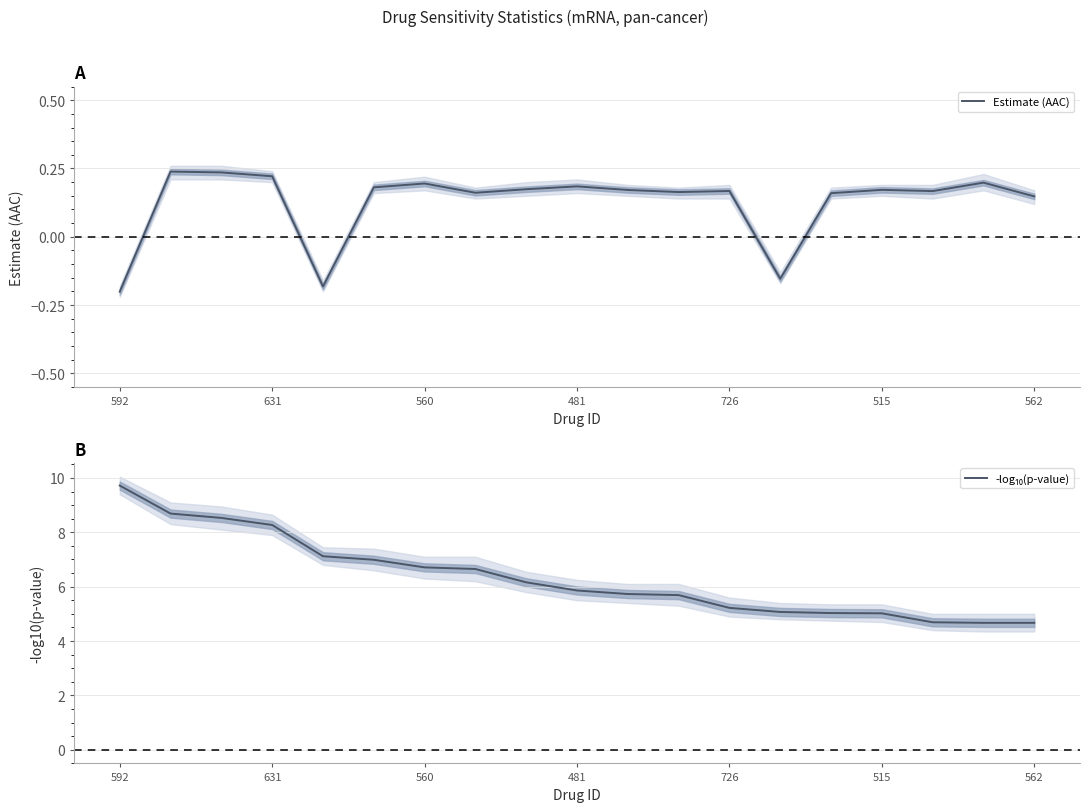

How many negative values does the Estimate (AAC) series have?

3